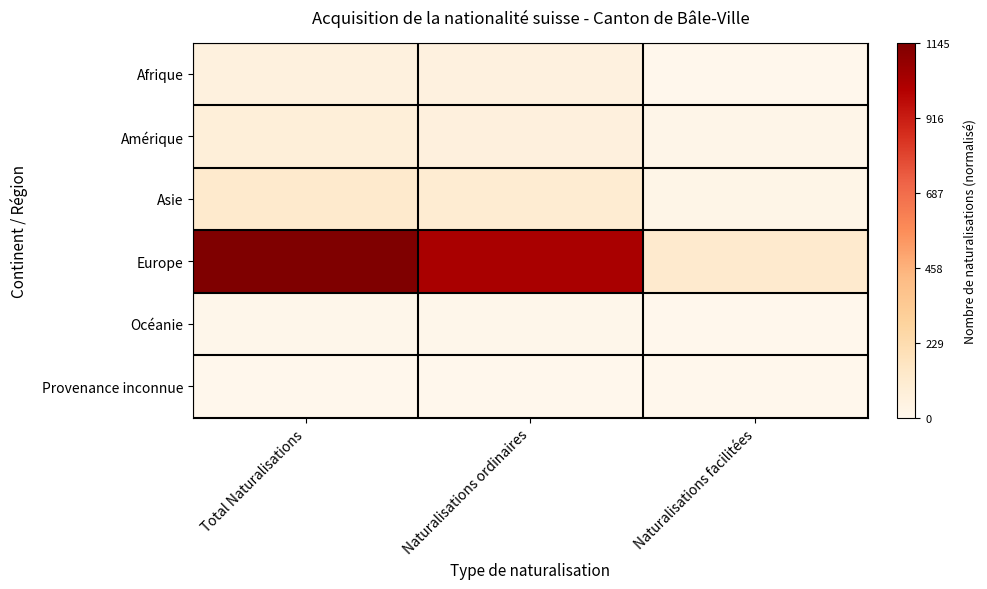

Count the number of data series in this chart.

6